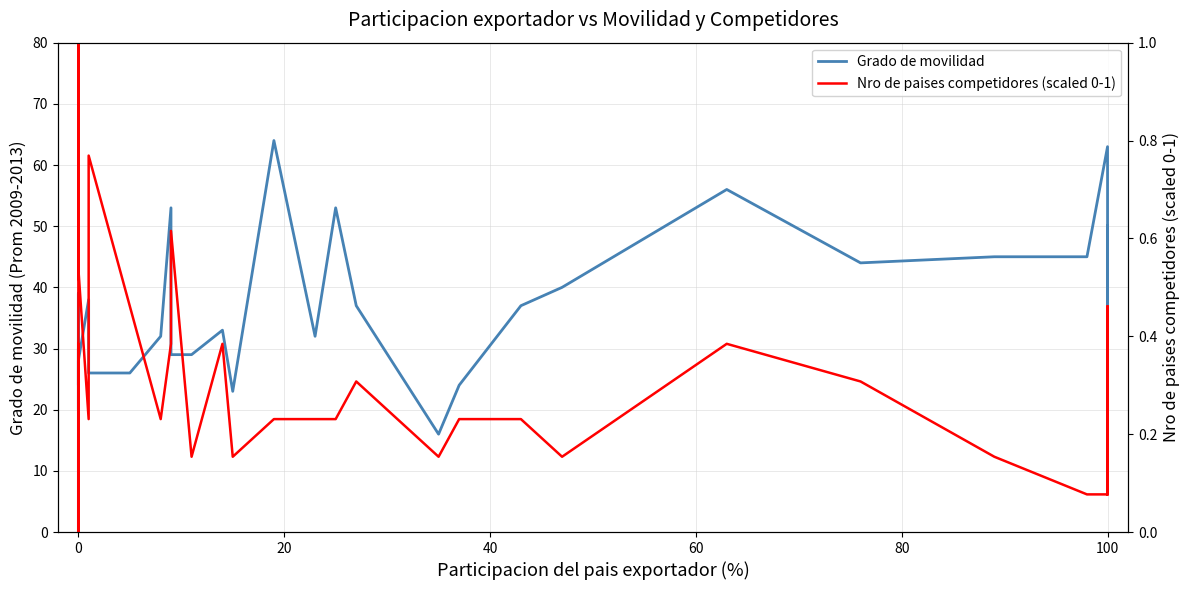

Where do Grado de movilidad and Nro de paises competidores (scaled 0-1) first cross each other?

0 and 0